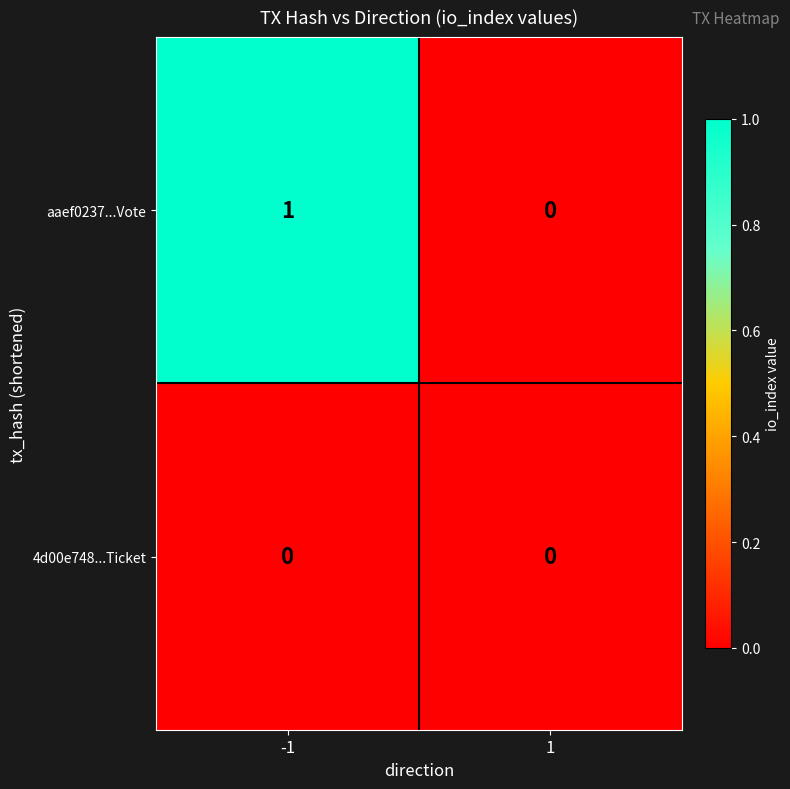

Reading left to right, list all the values displayed in this chart.

aaef0237...Vote: 1	0
4d00e748...Ticket: 0	0